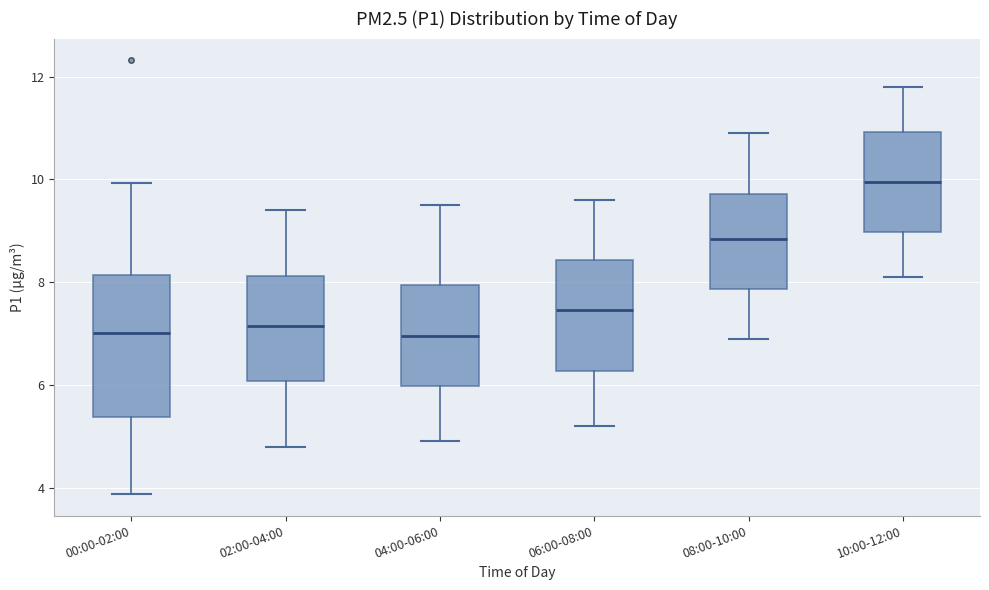

Comparing the boxes themselves (not the whiskers), which one is the tallest?

00:00-02:00